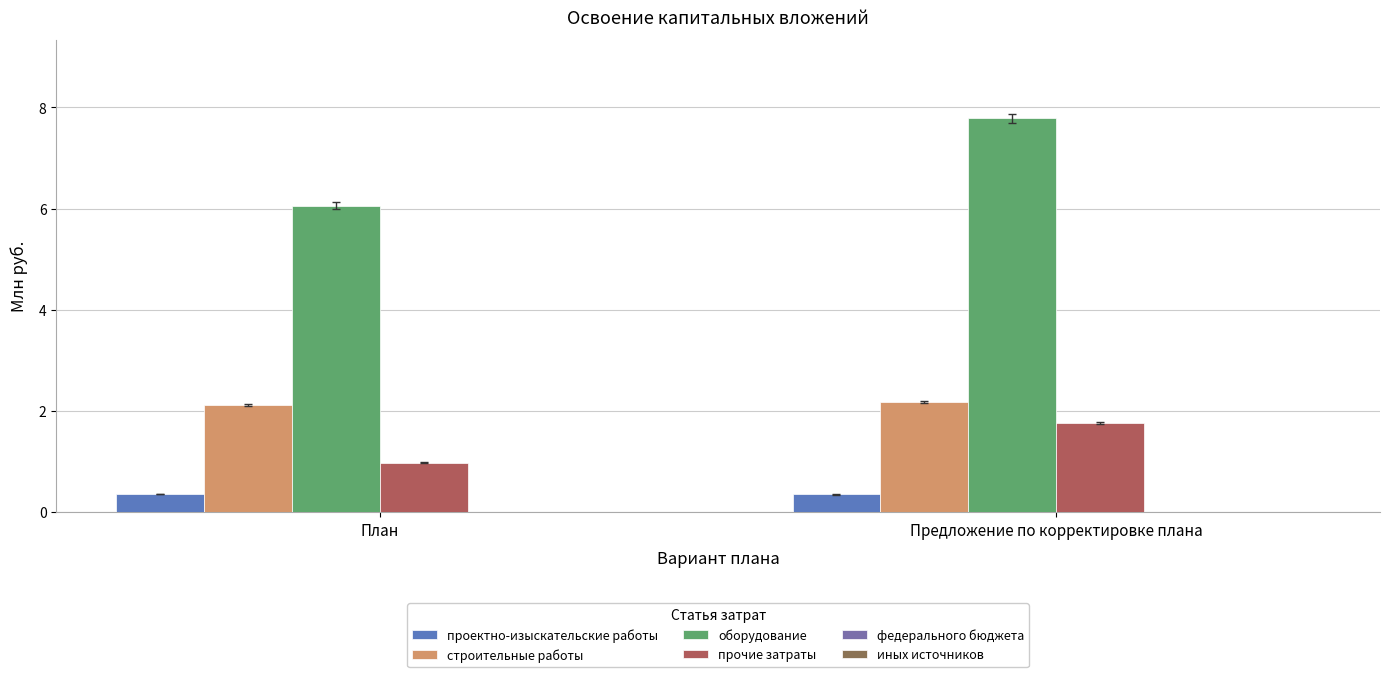

How many groups of bars are there?

2